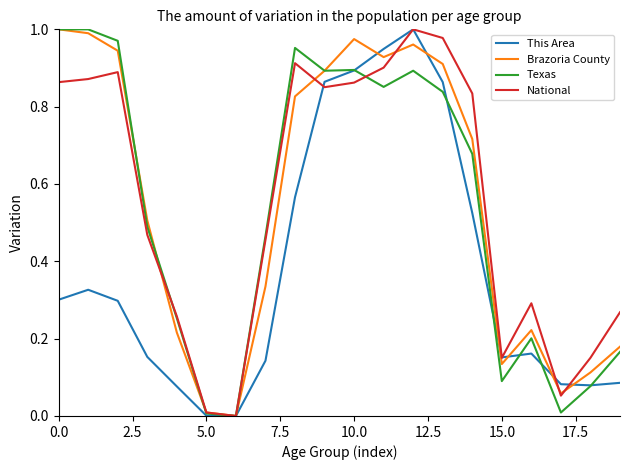

After their last crossing, which series has the higher values: National or This Area?

National